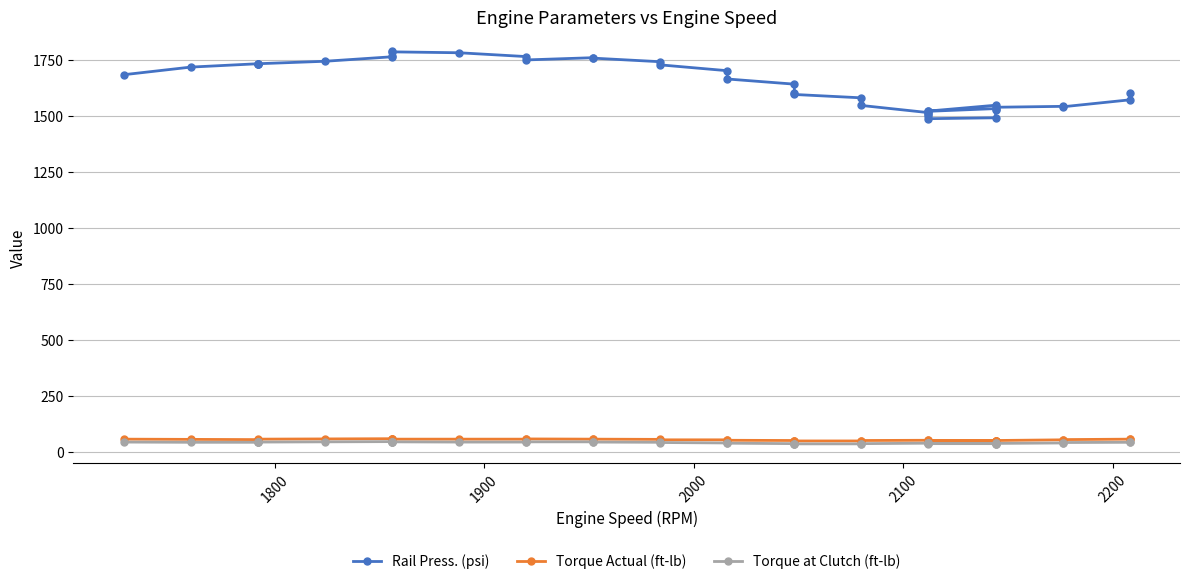

True or false: Rail Press. (psi) and Torque Actual (ft-lb) cross at least once.

False